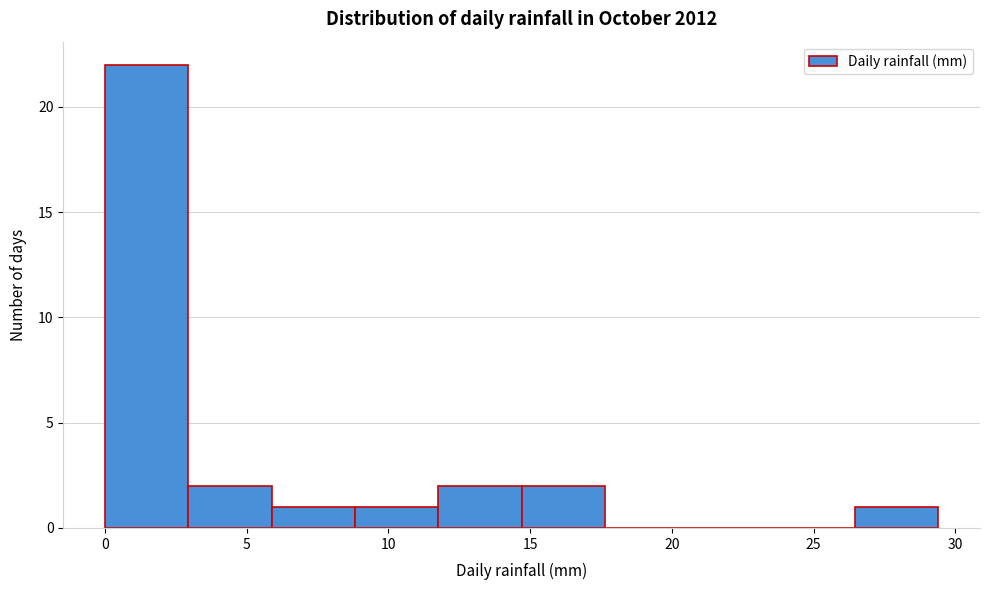

Reading left to right, list every bar in this chart as the range it spans on the x-axis followed by its height. Neither the bar edges nor the heights are printed on the chart, so give them approximately, as read against the axes.

0.0 to 3.0: 22
3.0 to 6.0: 2
6.0 to 9.0: 1
9.0 to 12.0: 1
12.0 to 14.5: 2
14.5 to 17.5: 2
17.5 to 20.5: 0
20.5 to 23.5: 0
23.5 to 26.5: 0
26.5 to 29.5: 1